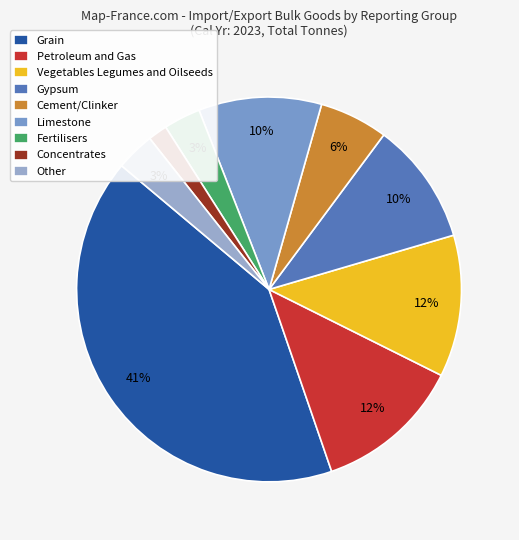

Is there any slice that represents more than half of the pie?

No